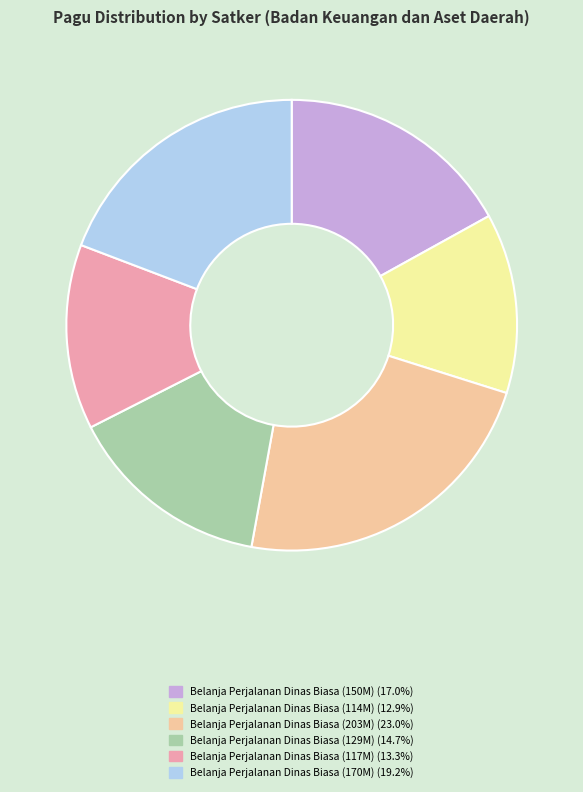

Is there a majority slice in this chart?

No